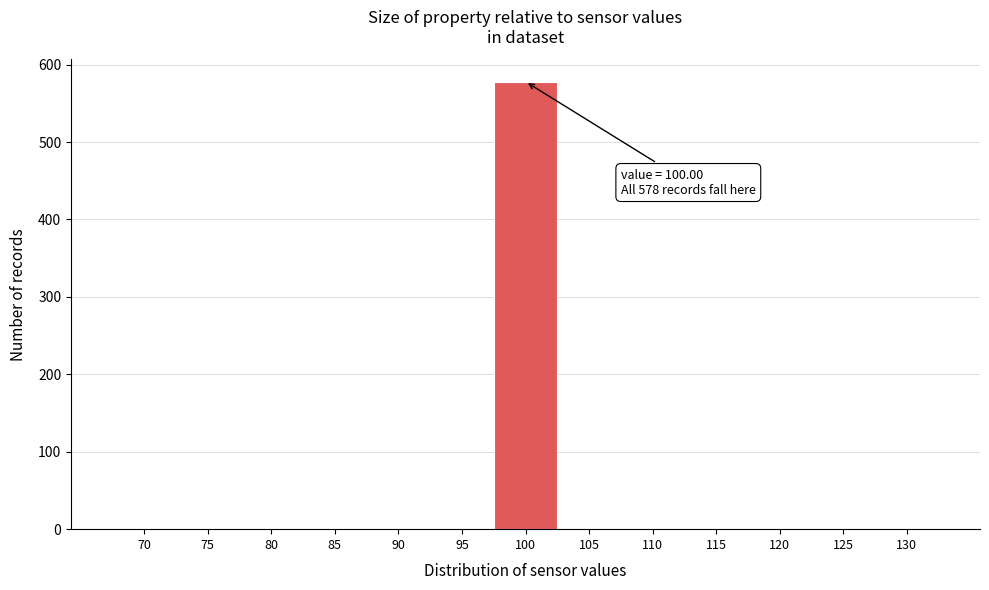

Reading left to right, list all the values displayed in this chart.

70=0	75=0	80=0	85=0	90=0	95=0	100=578	105=0	110=0	115=0	120=0	125=0	130=0